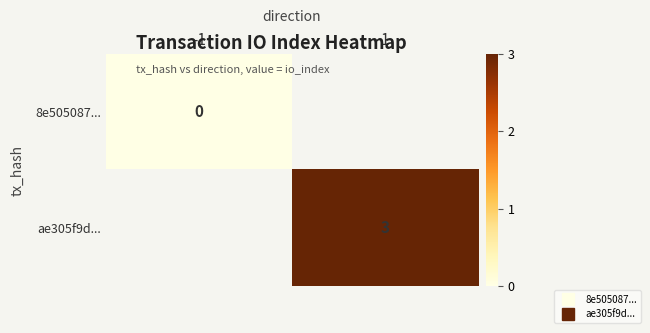

Which category has the highest value in the 8e505087... series?

-1